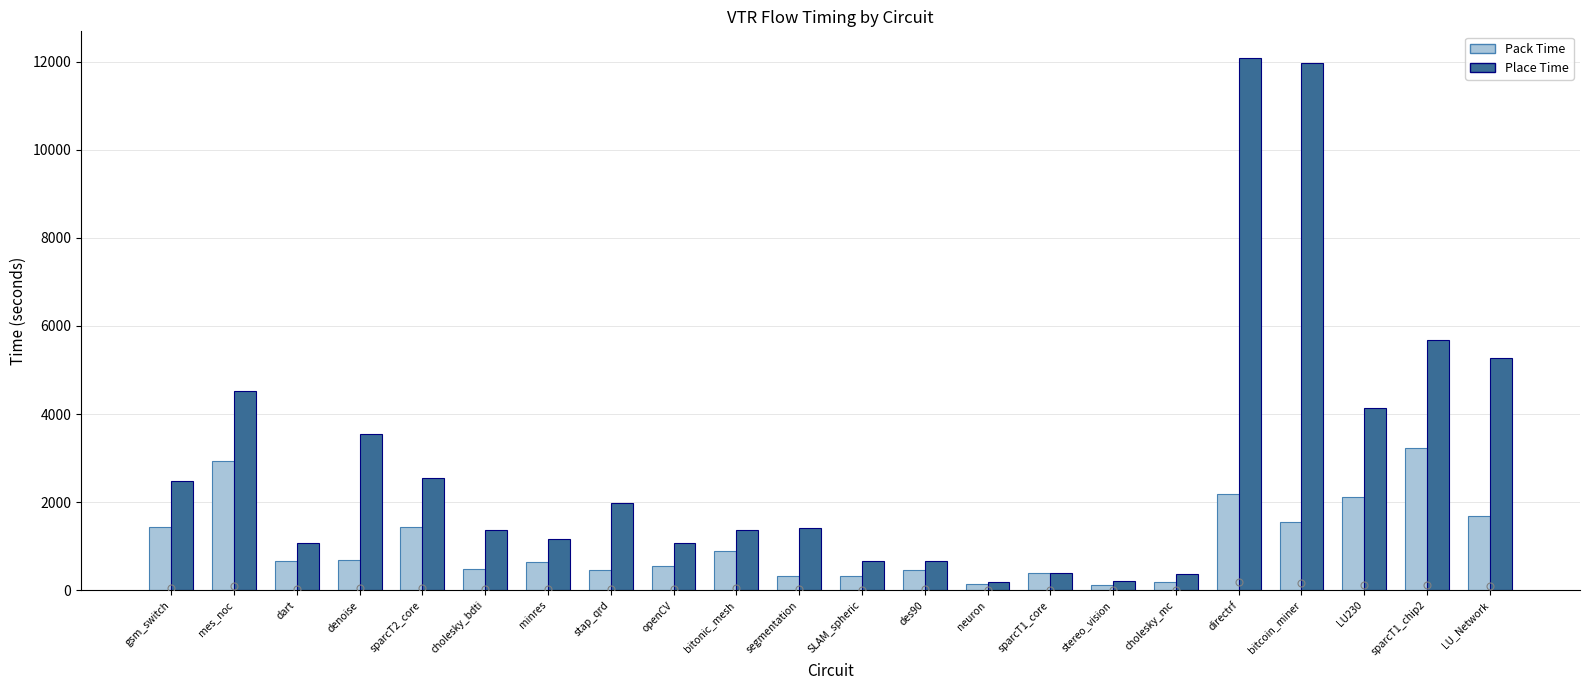

At which label does Pack Time reach its peak?

sparcT1_chip2